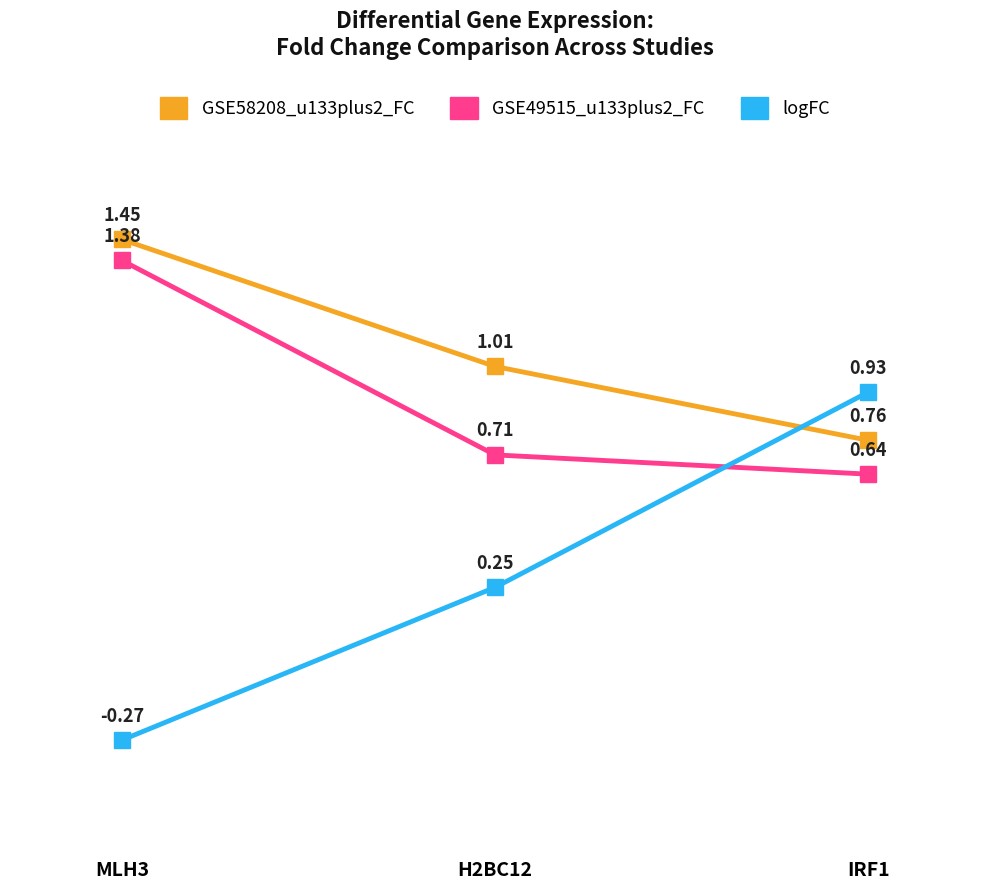

Between MLH3 and IRF1, which series saw the biggest shift?

logFC